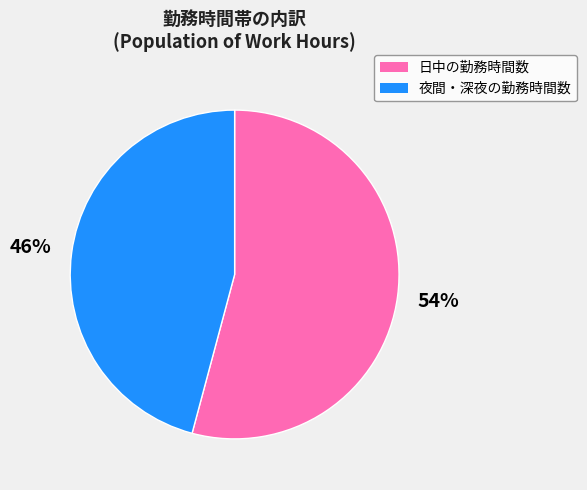

Count the number of slices in the pie.

2